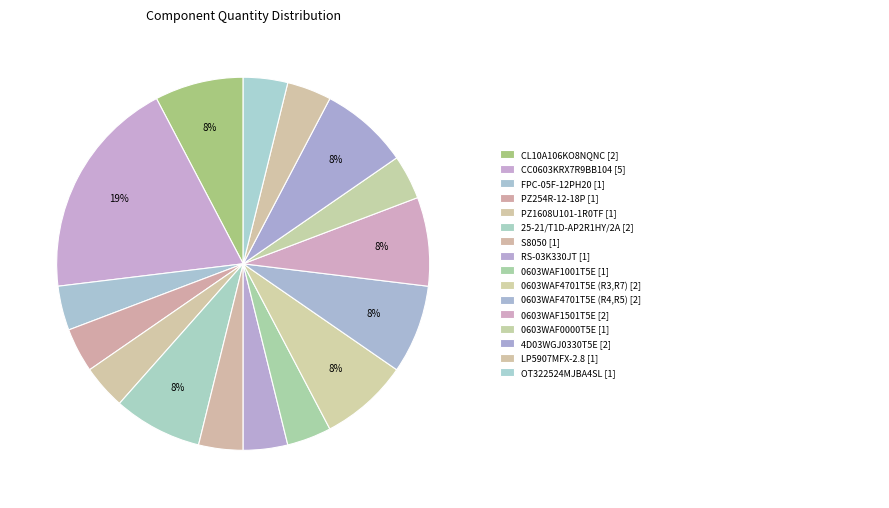

Rank the categories by value from lowest to highest.

FPC-05F-12PH20, PZ254R-12-18P, PZ1608U101-1R0TF, S8050, RS-03K330JT, 0603WAF1001T5E, 0603WAF0000T5E, LP5907MFX-2.8, OT322524MJBA4SL, CL10A106KO8NQNC, 25-21/T1D-AP2R1HY/2A, 0603WAF4701T5E (R3,R7), 0603WAF4701T5E (R4,R5), 0603WAF1501T5E, 4D03WGJ0330T5E, CC0603KRX7R9BB104